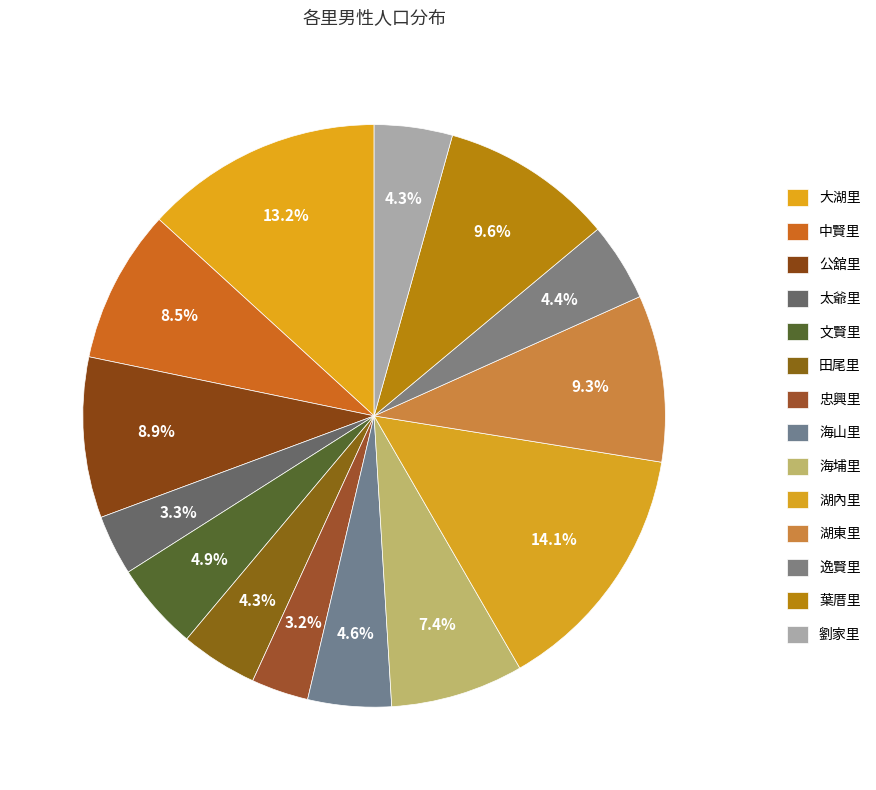

How many slices are in this pie chart?

14